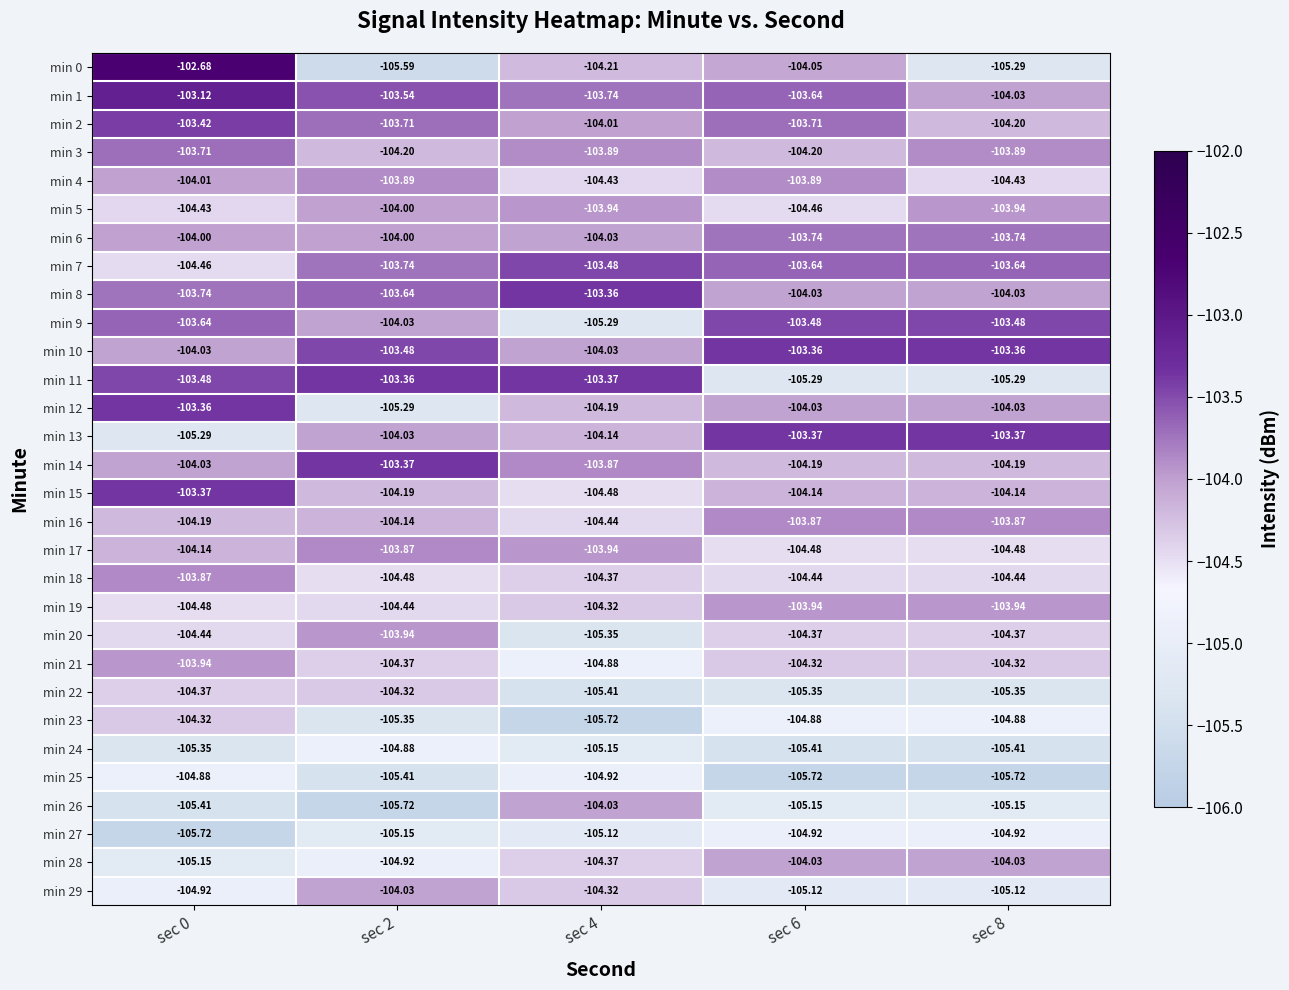

How many data points in min 16 are less than -104?

3